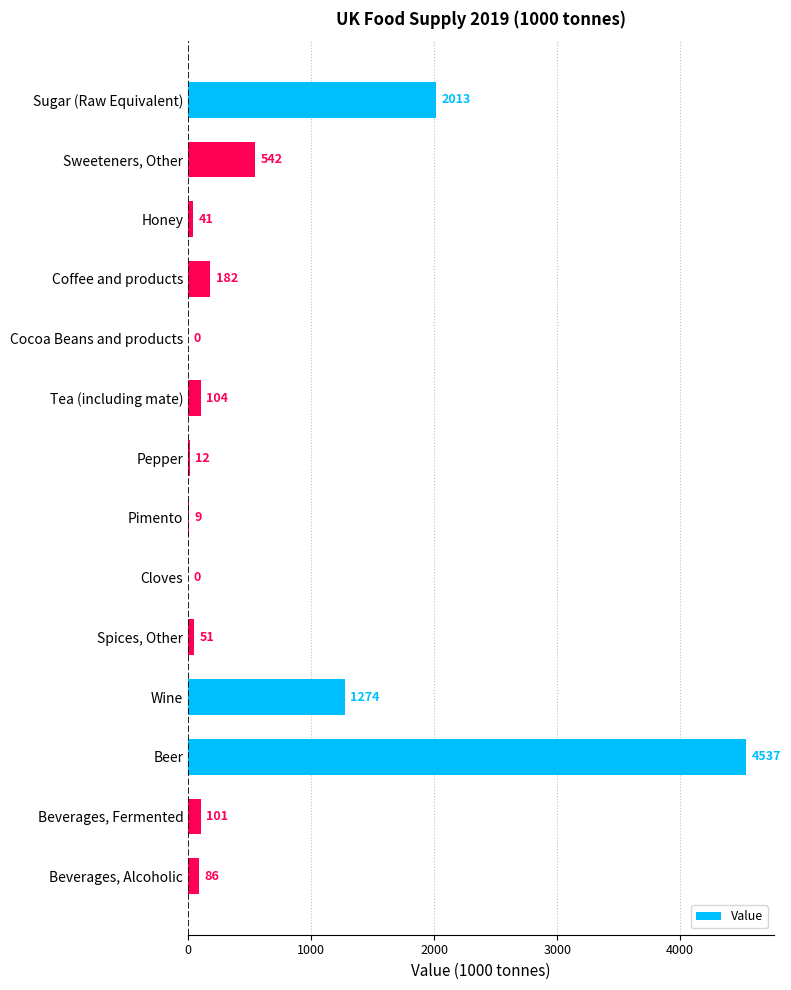

What is the approximate value at Beer?

4537